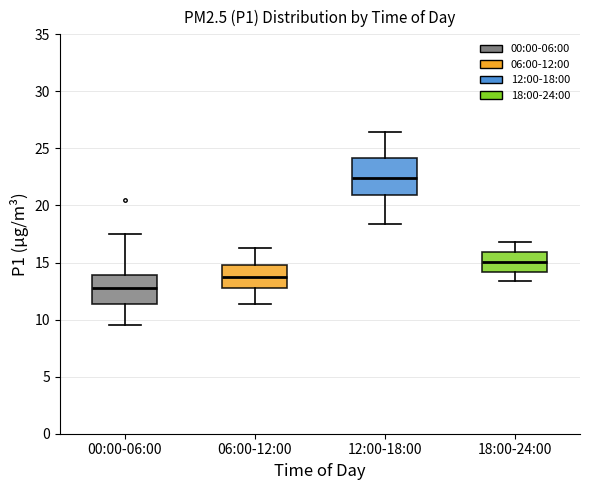

Which box is the tallest, from its lower edge to its upper edge?

12:00-18:00